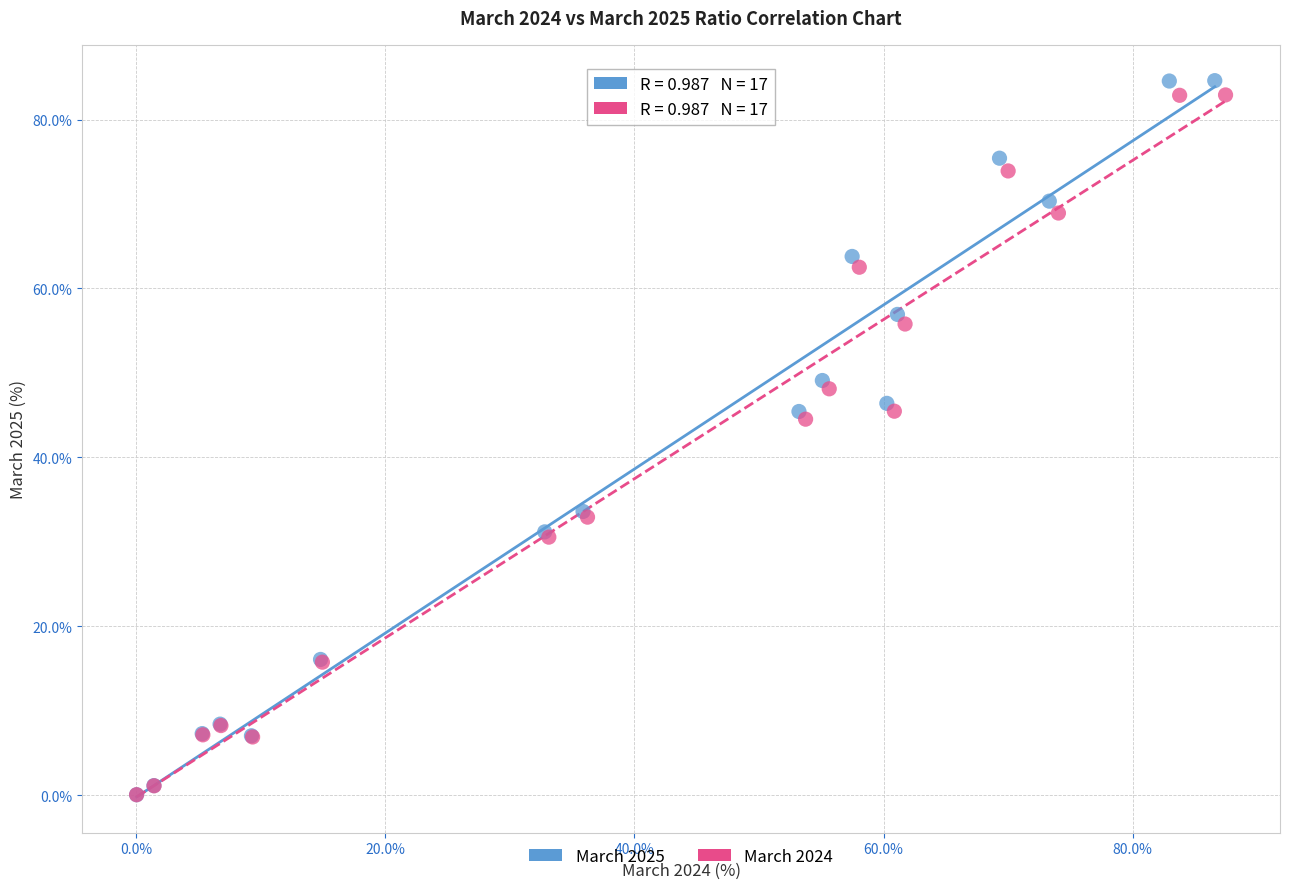

What are all the series names shown in the legend?

March 2025, March 2024